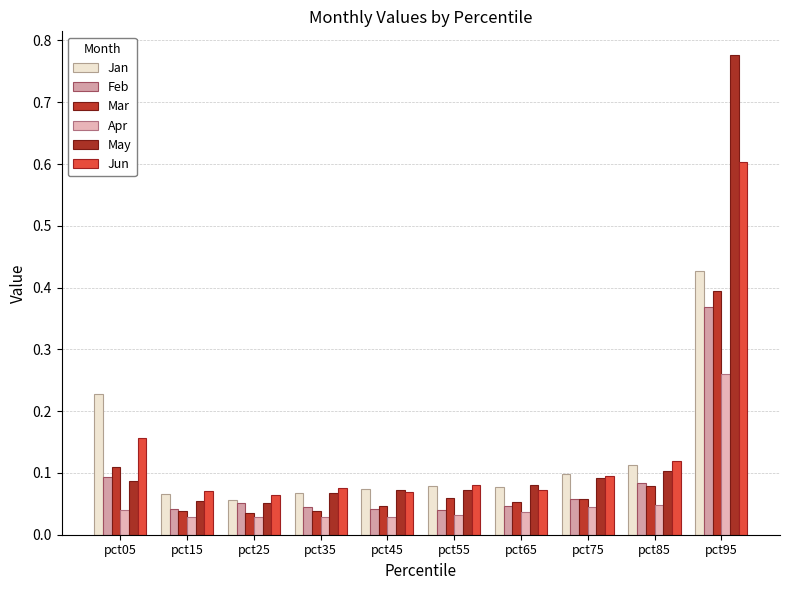

True or false: May has a value of 0.1 at pct85.

True